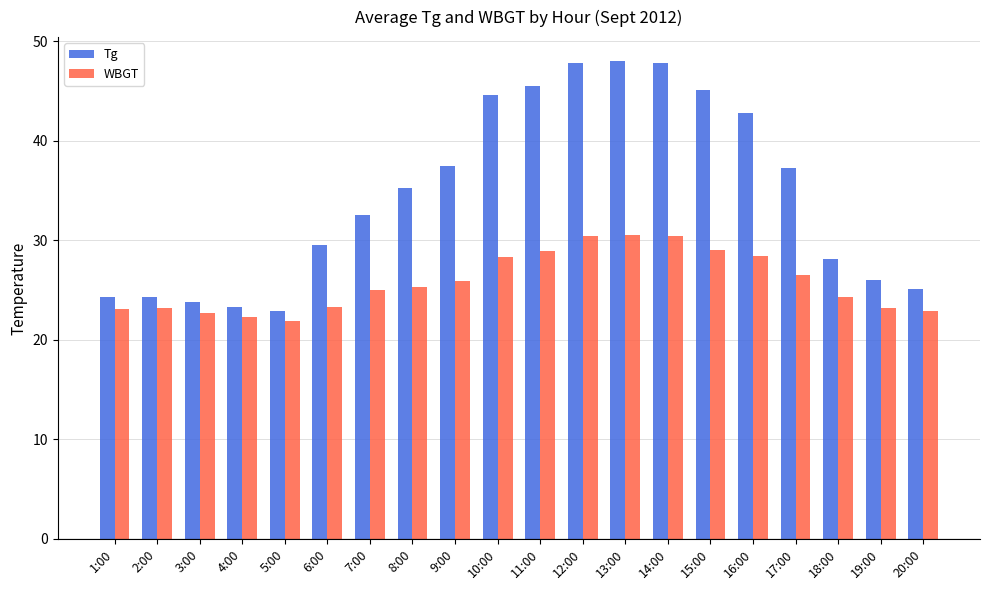

What position from the left is 1:00?

1